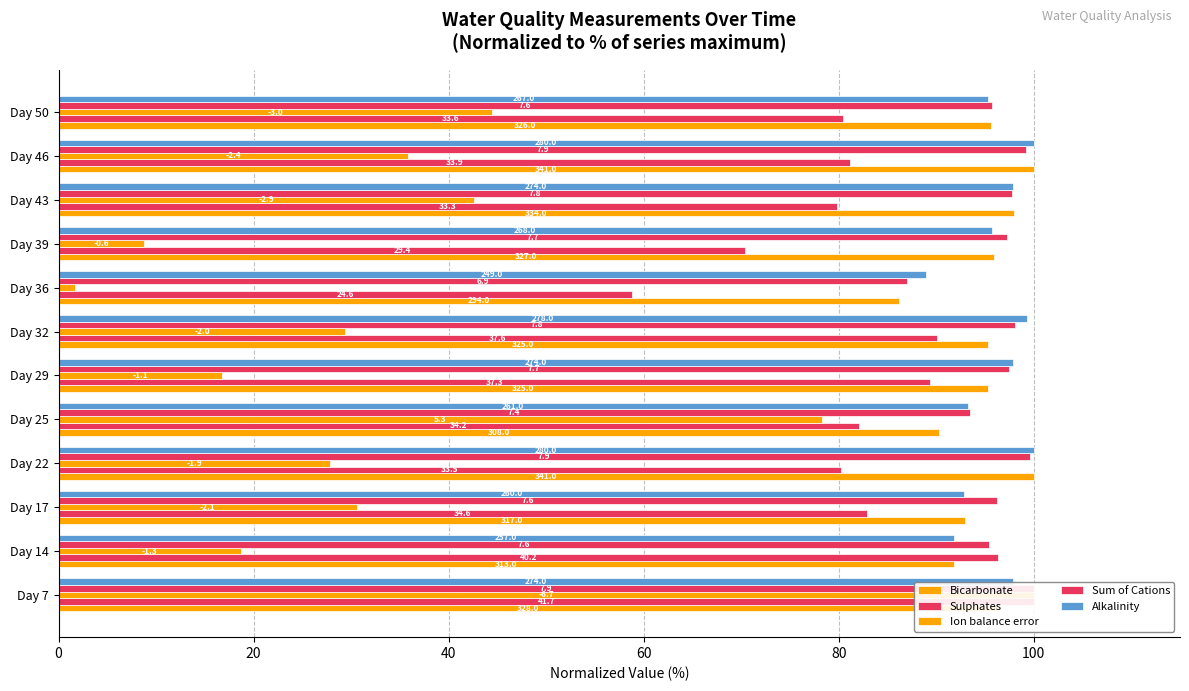

How many categories are shown in the chart?

12